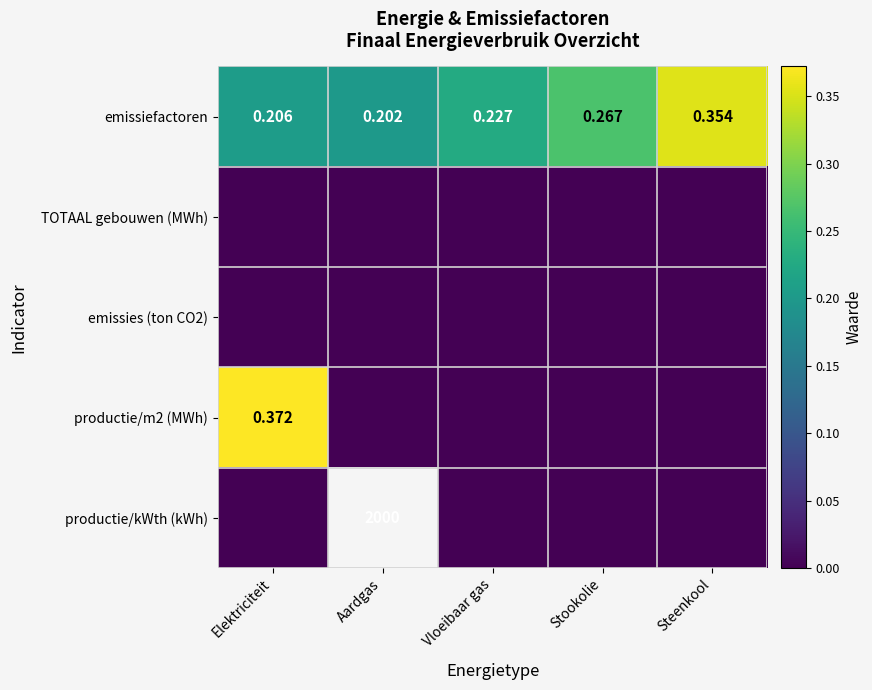

List the series in order of their peak value, lowest first.

TOTAAL gebouwen (MWh), emissies (ton CO2), productie/kWth (kWh), emissiefactoren, productie/m2 (MWh)